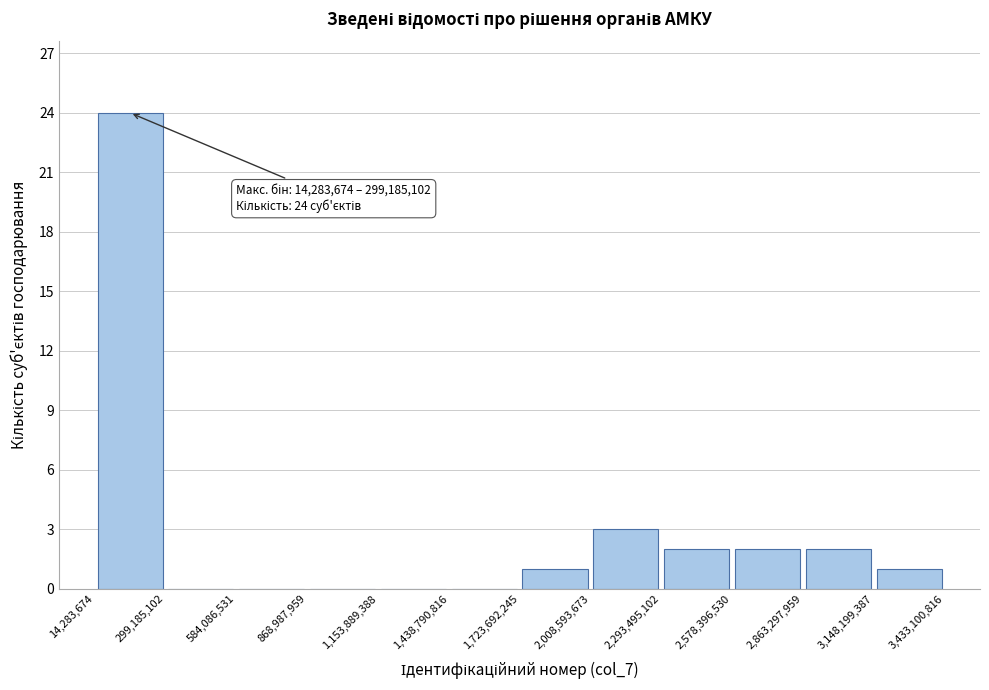

Which range on the x-axis has the tallest bar?

14,283,674 to 299,185,102